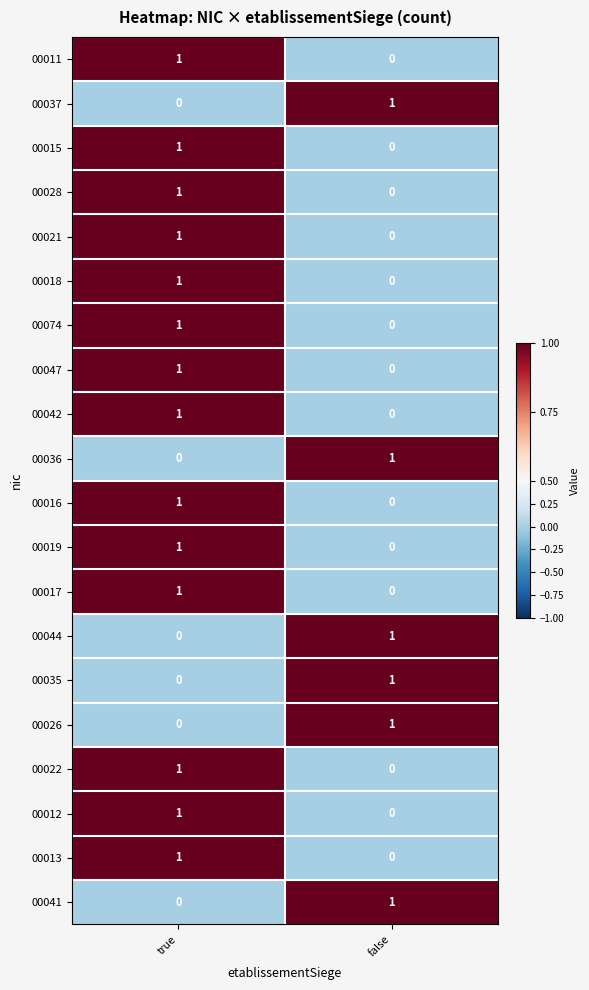

List the labels in order of 00019 value, smallest first.

false, true